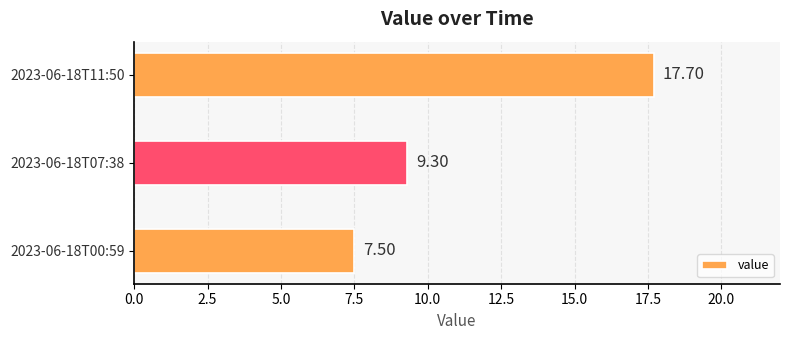

List the labels in order of value, largest first.

2023-06-18T11:50, 2023-06-18T07:38, 2023-06-18T00:59